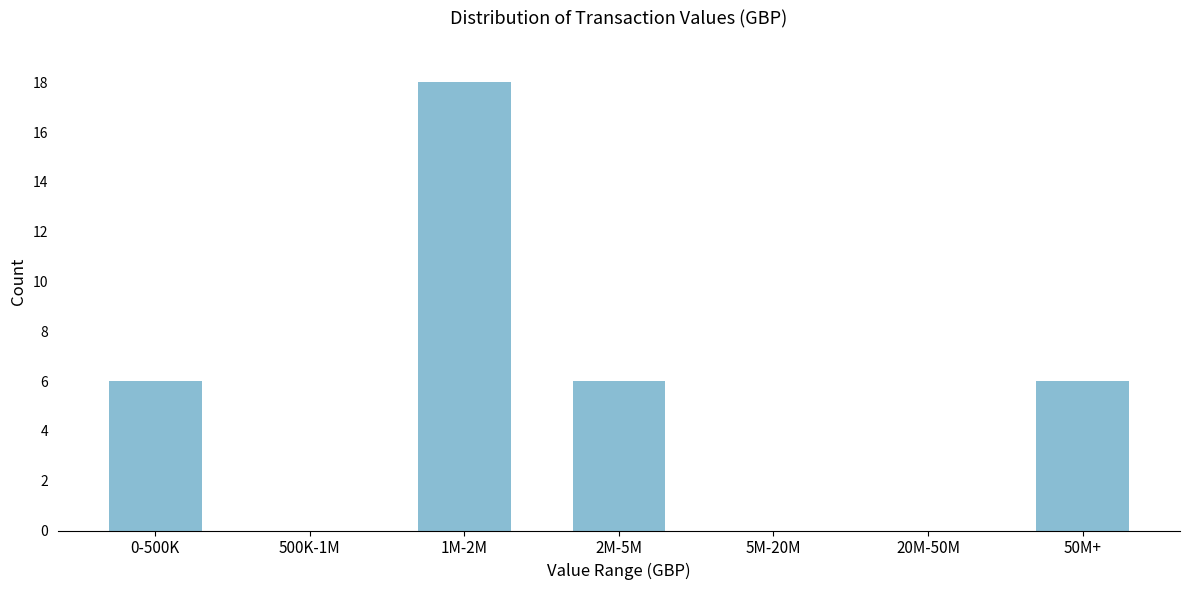

Reading right to left, what are all the values shown in this chart?

50M+=6	20M-50M=0	5M-20M=0	2M-5M=6	1M-2M=18	500K-1M=0	0-500K=6